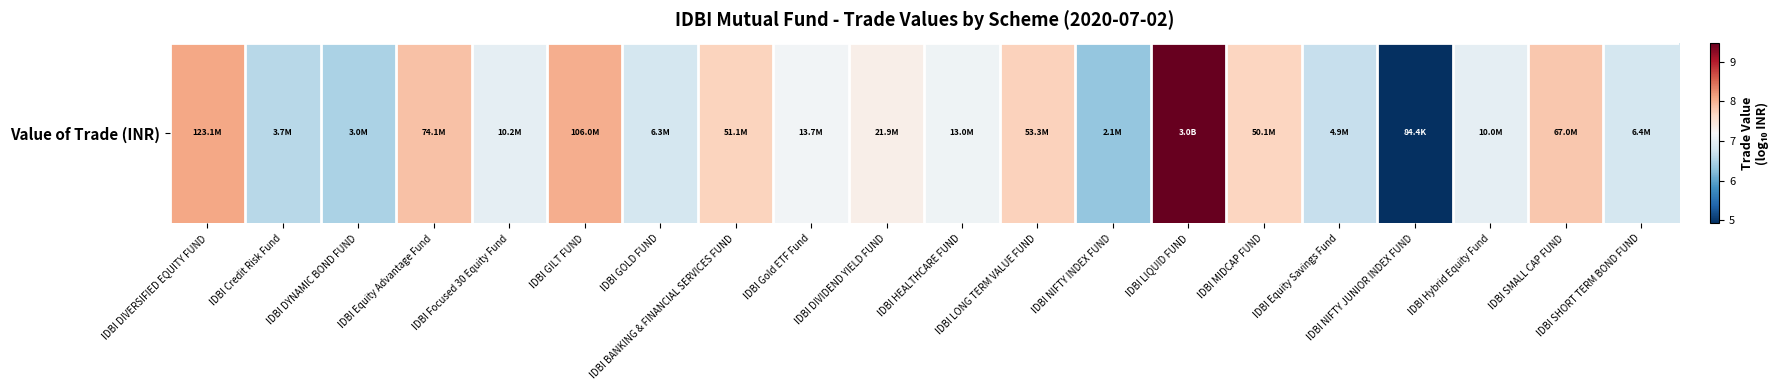

List the labels in order of value, smallest first.

IDBI NIFTY JUNIOR INDEX FUND, IDBI NIFTY INDEX FUND, IDBI DYNAMIC BOND FUND, IDBI Credit Risk Fund, IDBI Equity Savings Fund, IDBI GOLD FUND, IDBI SHORT TERM BOND FUND, IDBI Hybrid Equity Fund, IDBI Focused 30 Equity Fund, IDBI HEALTHCARE FUND, IDBI Gold ETF Fund, IDBI DIVIDEND YIELD FUND, IDBI MIDCAP FUND, IDBI BANKING & FINANCIAL SERVICES FUND, IDBI LONG TERM VALUE FUND, IDBI SMALL CAP FUND, IDBI Equity Advantage Fund, IDBI GILT FUND, IDBI DIVERSIFIED EQUITY FUND, IDBI LIQUID FUND